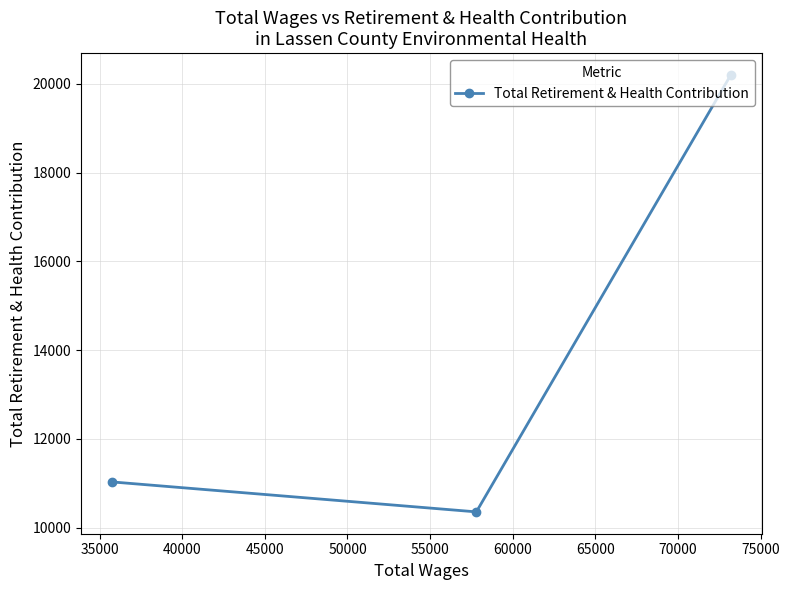

How many values are below 11033?

1